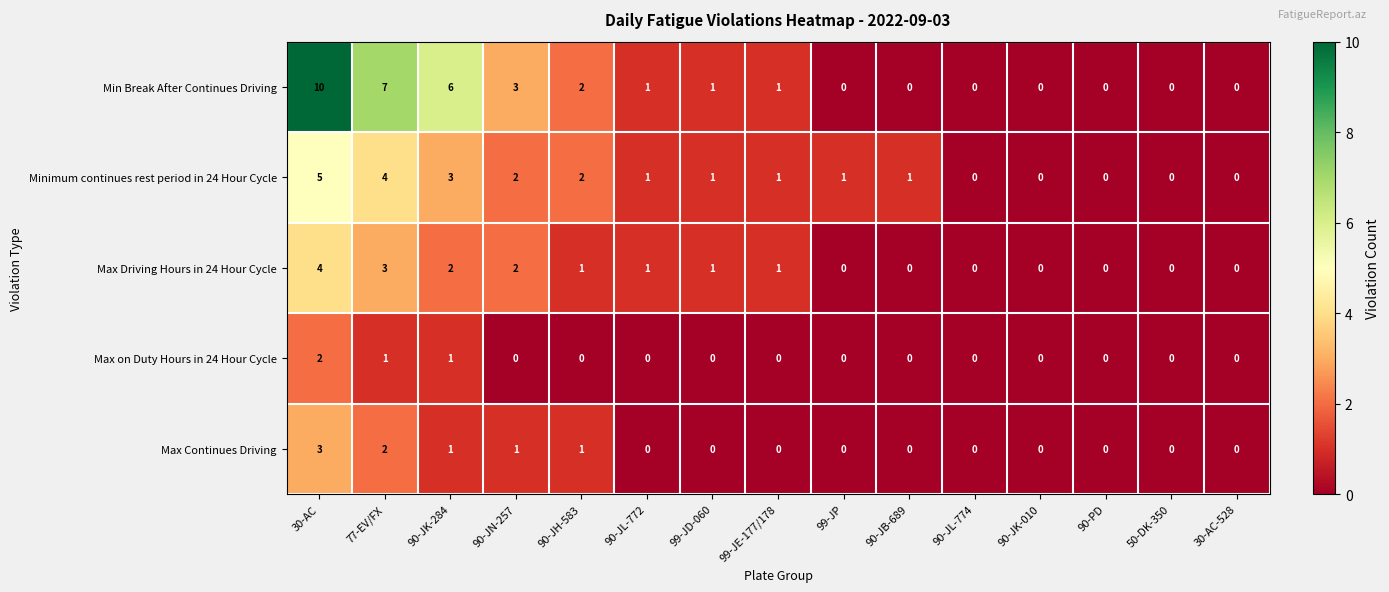

What is the difference between the maximum and minimum values in the Max Driving Hours in 24 Hour Cycle series?

4